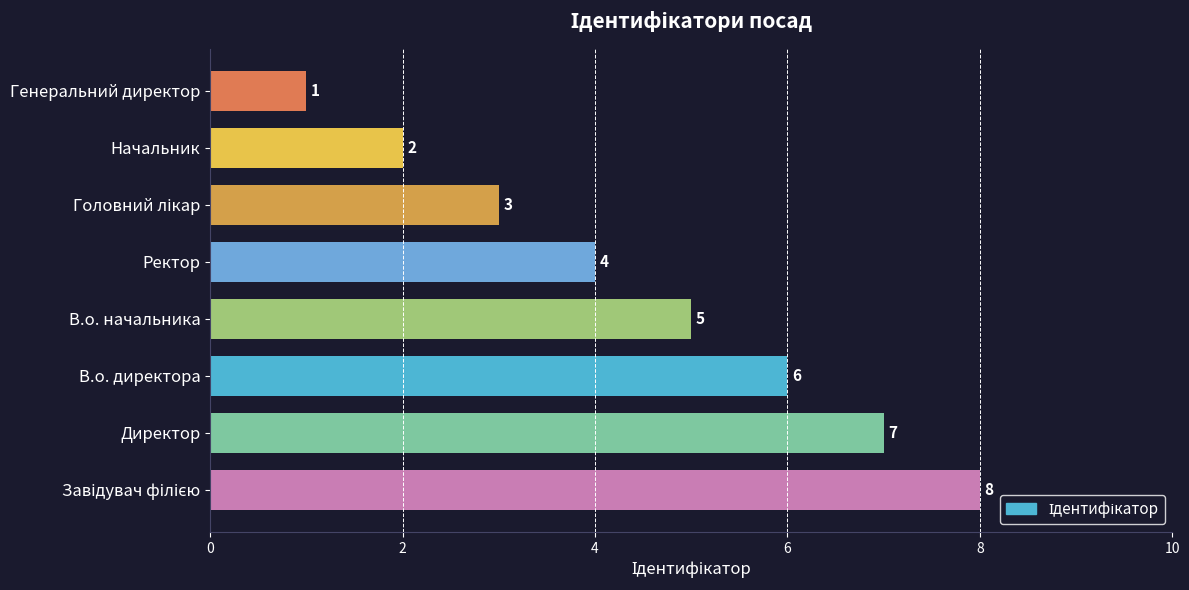

What is the difference between the maximum and minimum values?

7